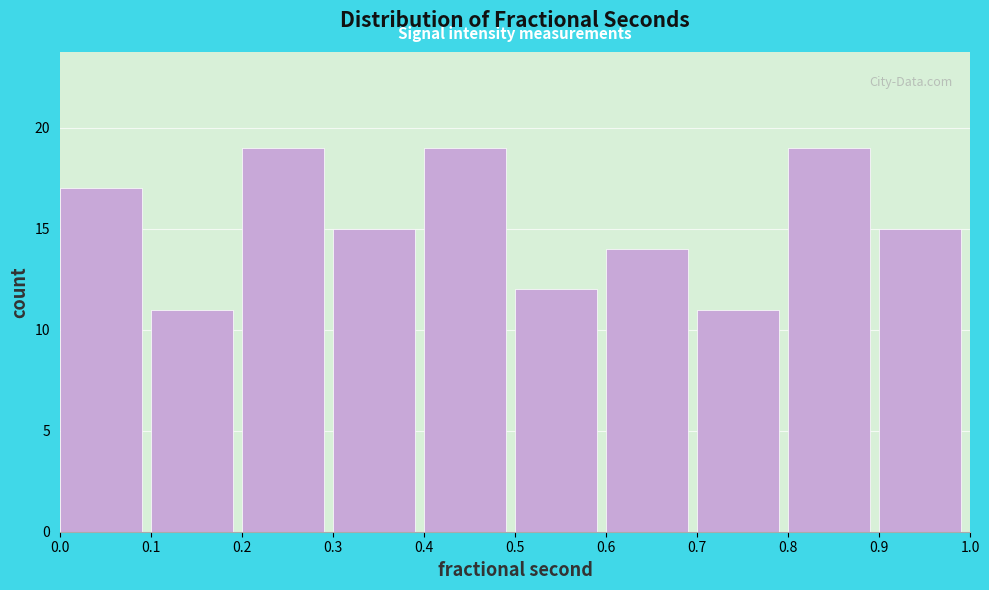

How tall is the bar that spans 0.6 to 0.7 on the x-axis? The values are not printed on the chart, so give them approximately, as read against the axis.

14